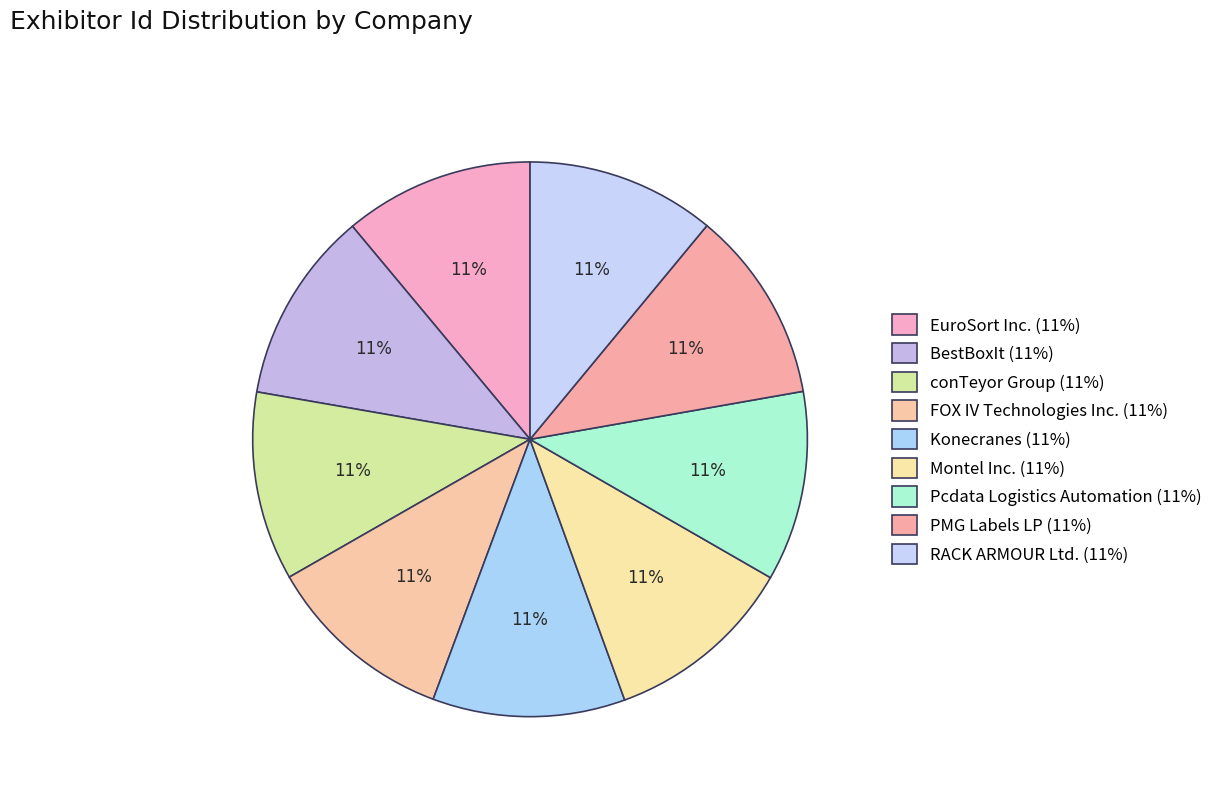

Count the number of slices in the pie.

9